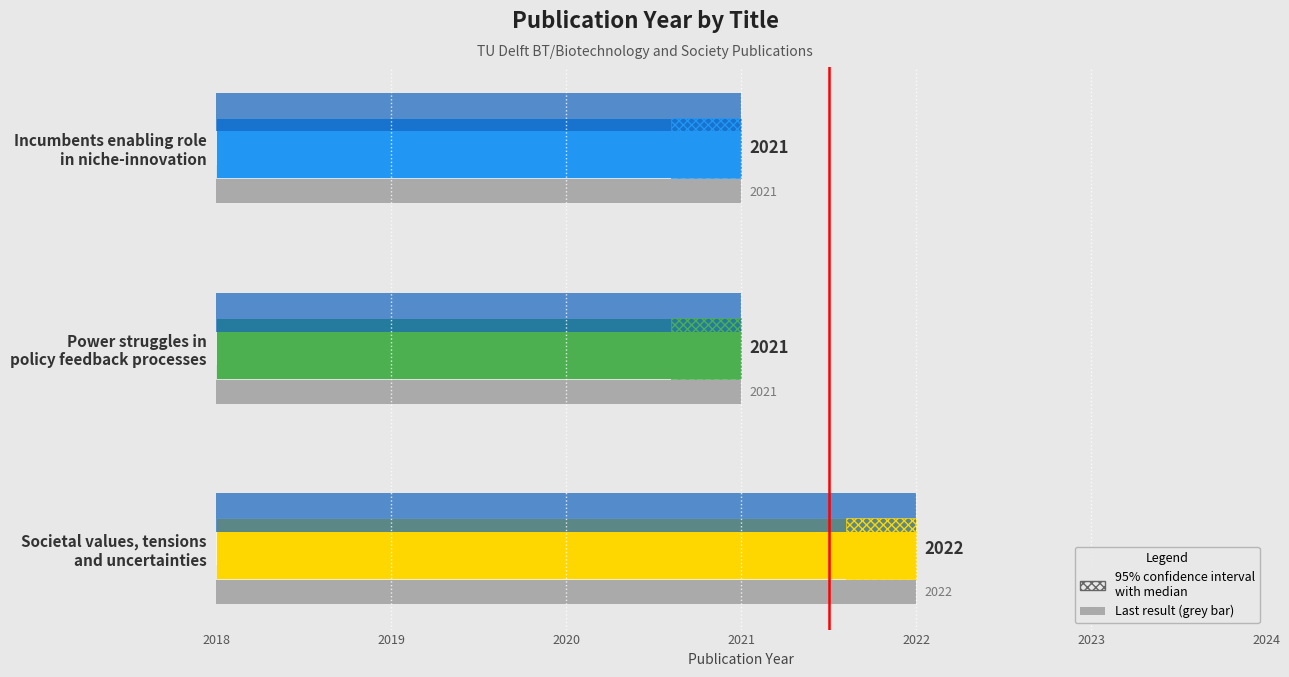

What position from the left is Power struggles in
policy feedback processes?

2